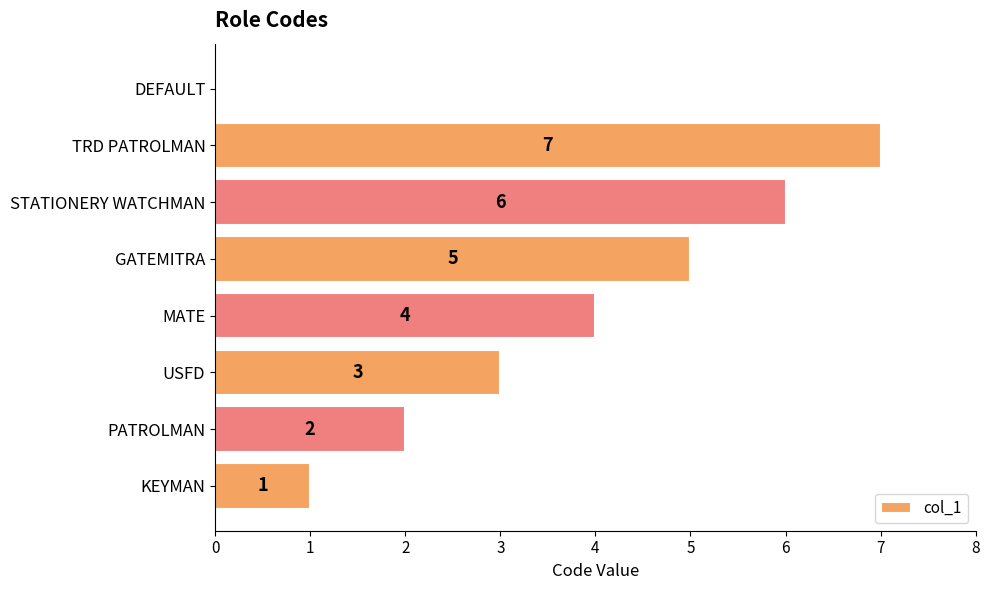

What is the sum of the values at PATROLMAN and USFD?

5